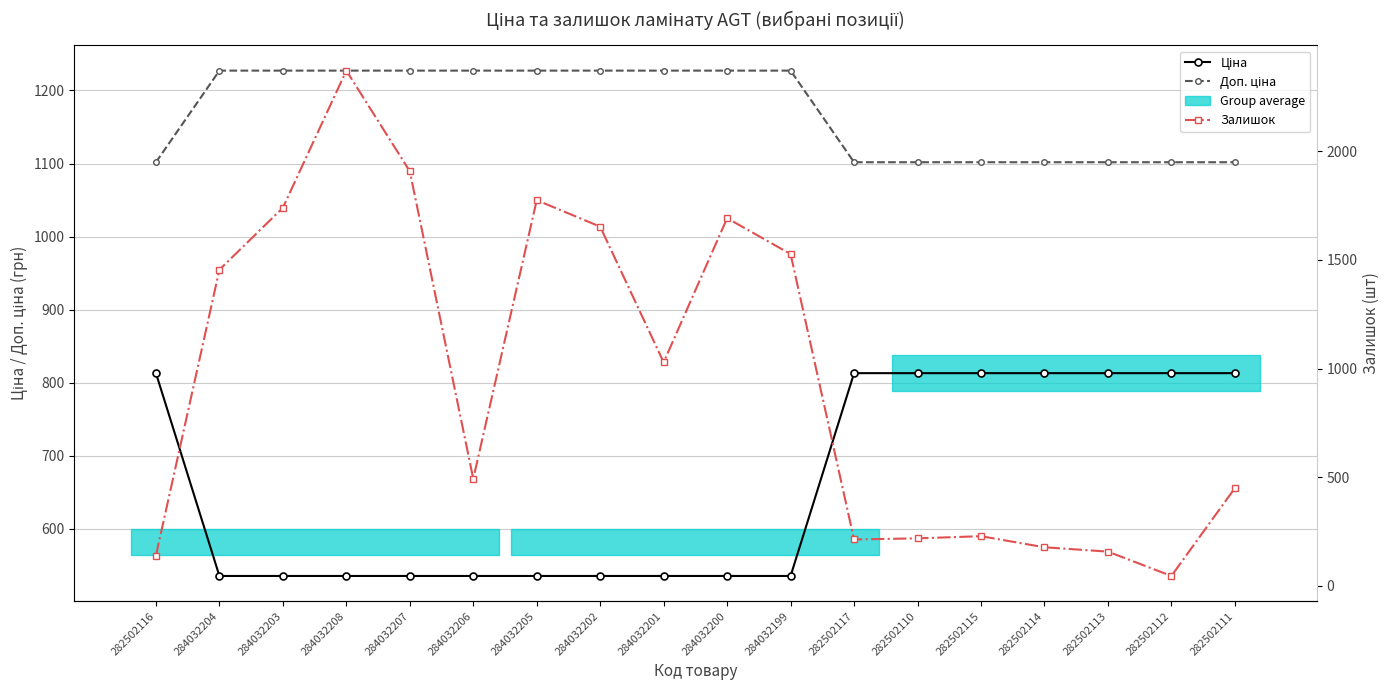

True or false: Ціна has a value of 215.7 at 284032201.

False